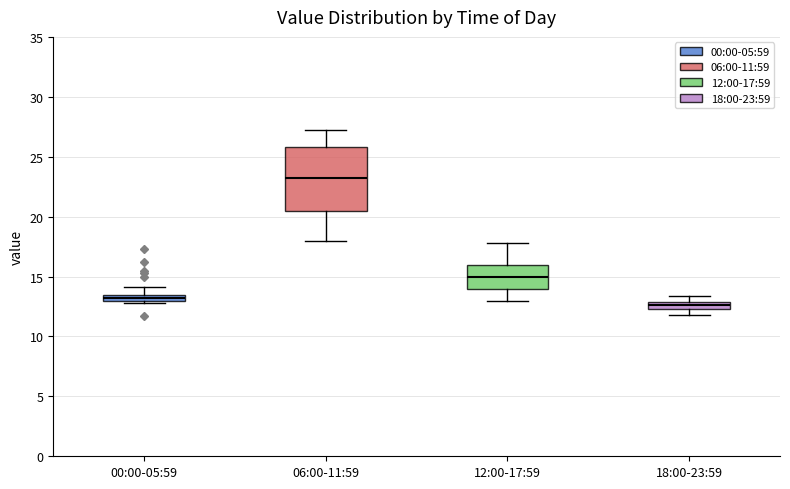

Where does the lower whisker of the box for 12:00-17:59 end on the y-axis? The values are not printed on the chart, so give them approximately, as read against the axis.

13.0